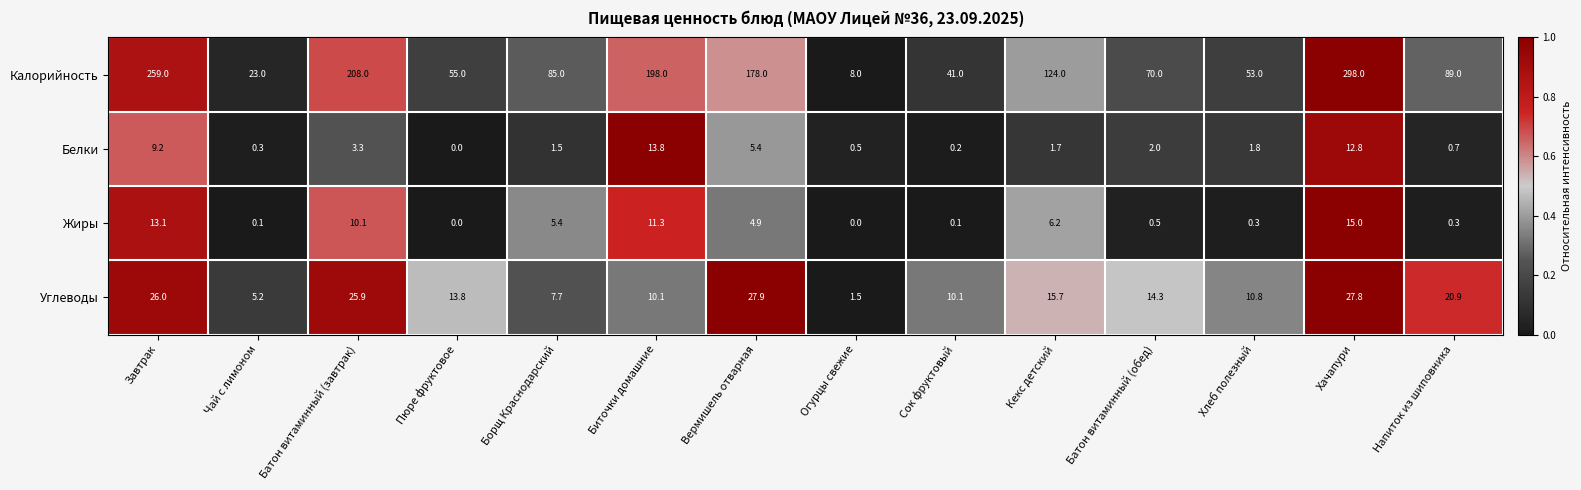

Rank the series at Кекс детский from lowest to highest value.

Белки, Жиры, Углеводы, Калорийность